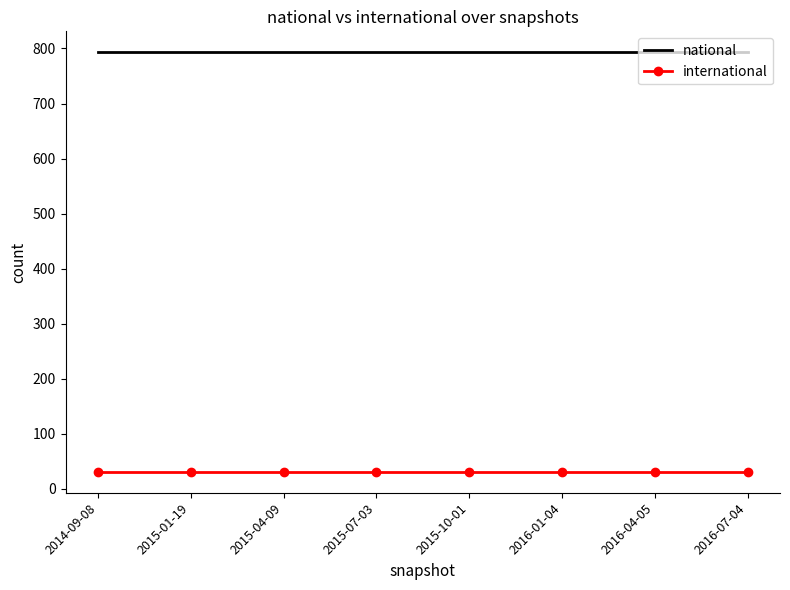

What is the minimum value shown in the chart?

31